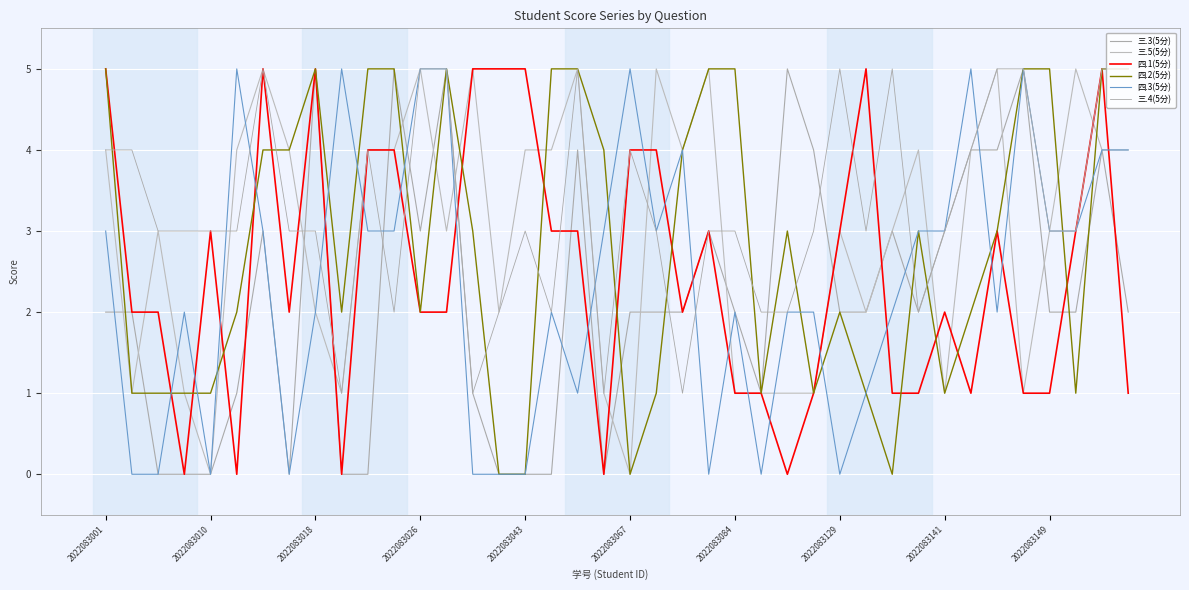

How many lines are shown in the chart?

6